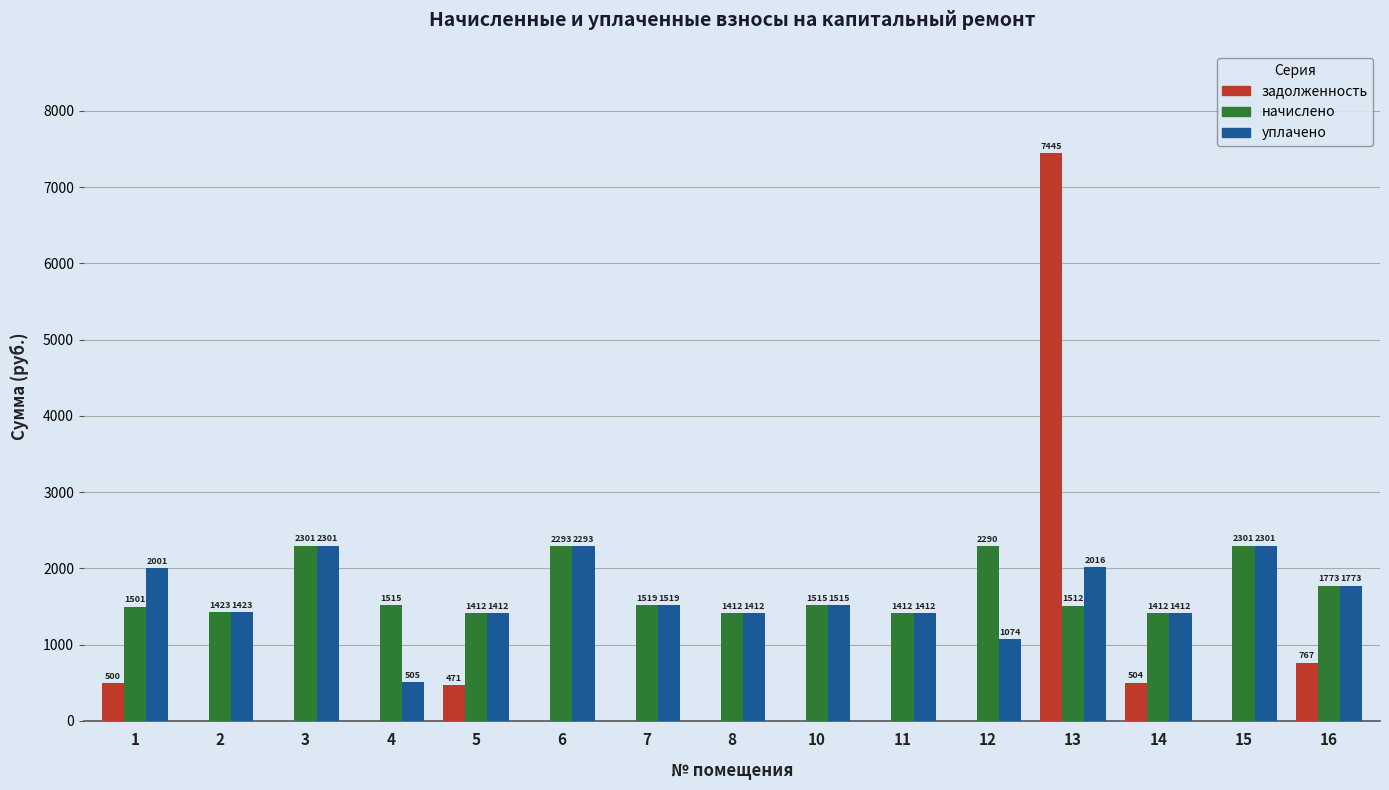

What is the spread (max minus min) of values at 14?

908.2